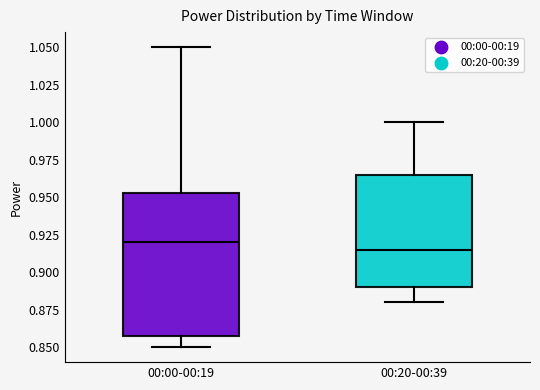

Comparing the boxes themselves (not the whiskers), which one is the tallest?

00:00-00:19